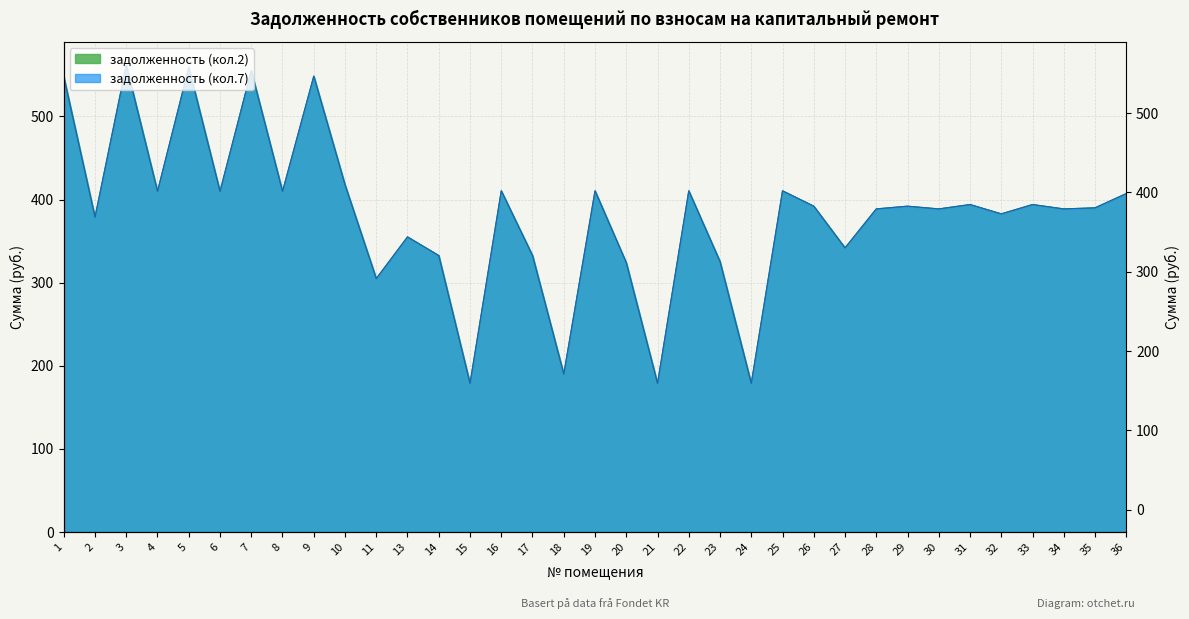

True or false: задолженность (кол.2) and задолженность (кол.7) cross at least once.

False